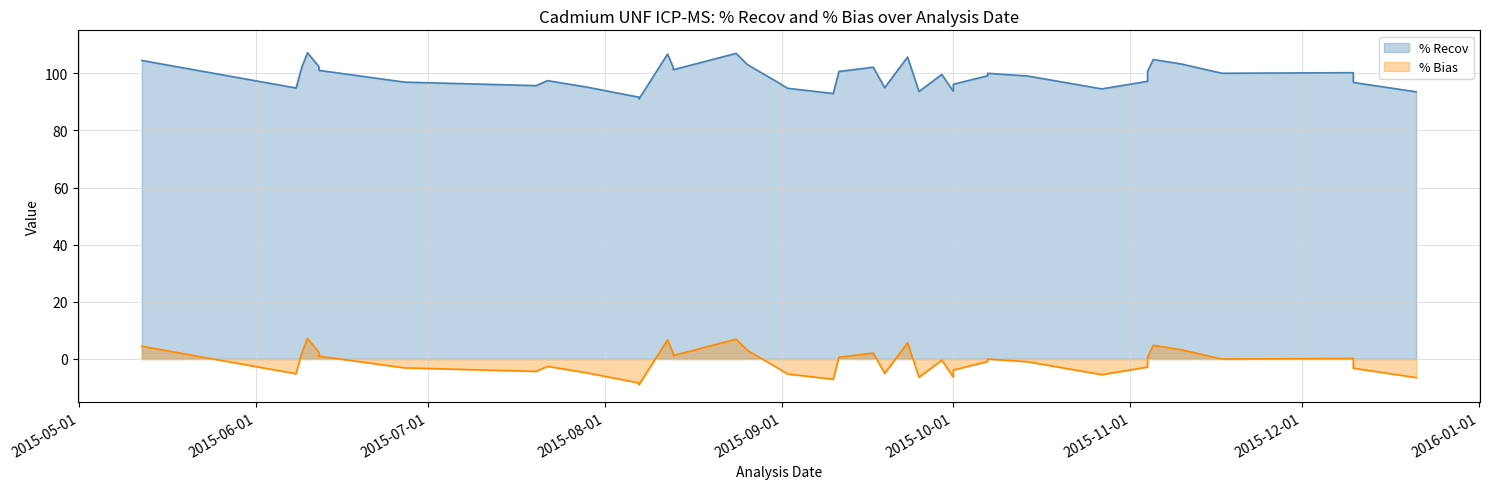

What is the total value across all series at 2015-09-23?

111.3